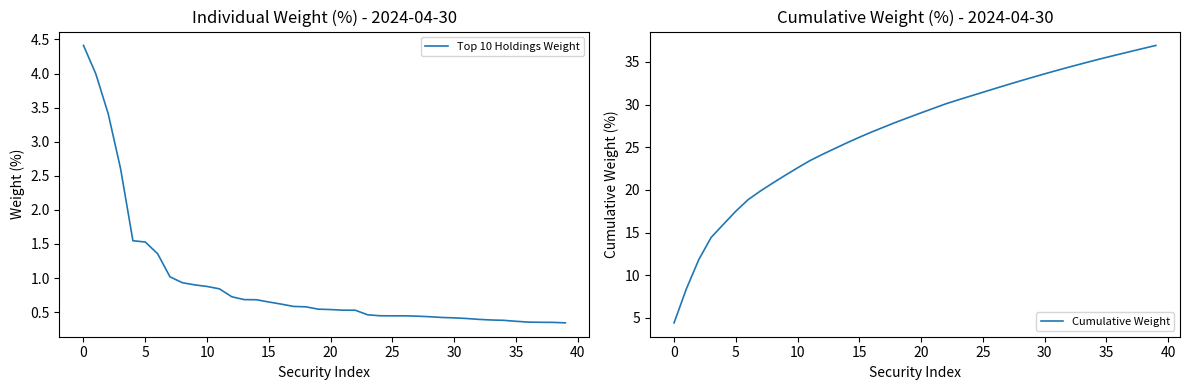

What is the minimum value for Cumulative Weight?

4.4